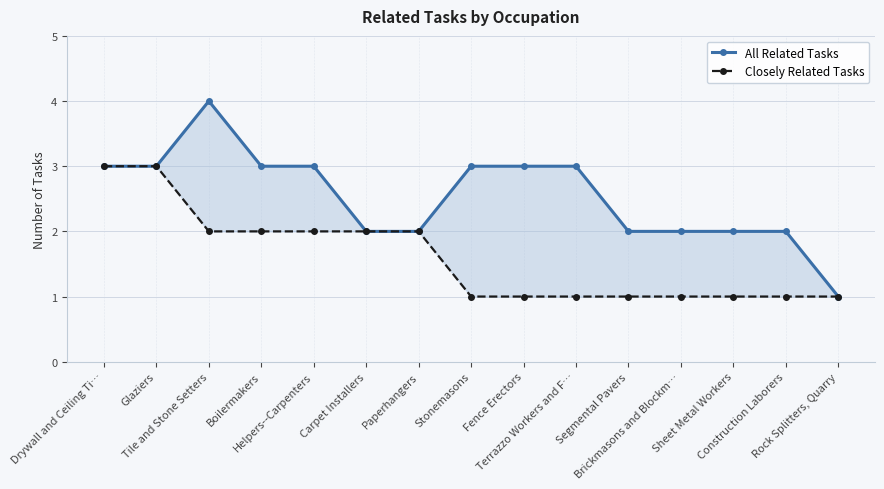

What is the difference between the maximum and minimum values in the All Related Tasks series?

3